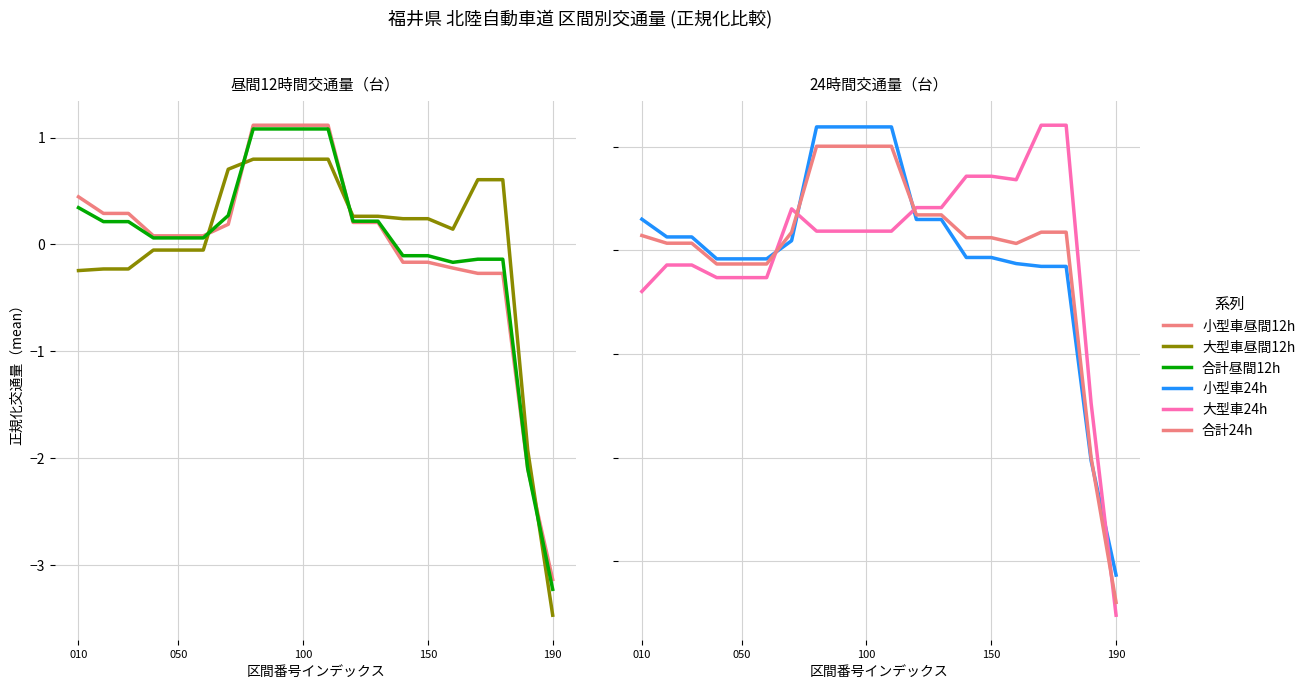

What is the value of the 合計昼間12h point at the 17th from the left?

-0.1